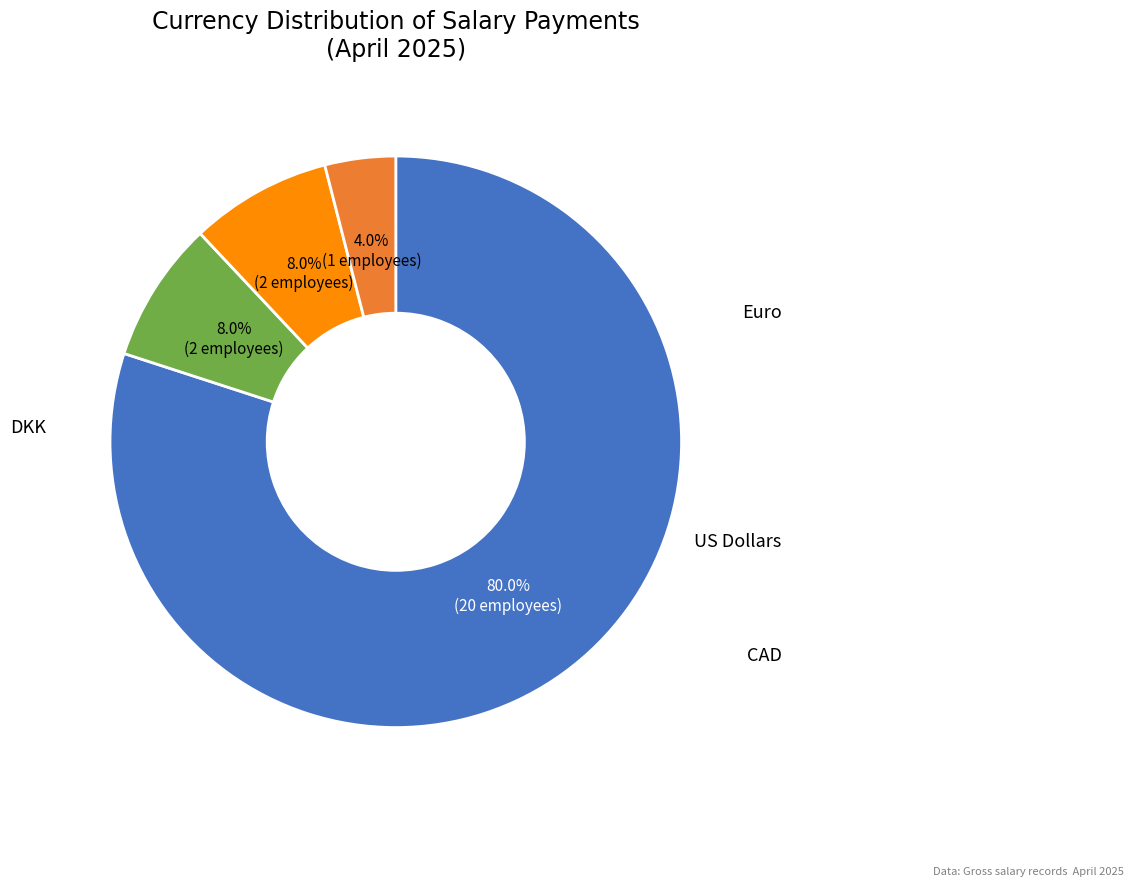

Is there a majority slice in this chart?

Yes